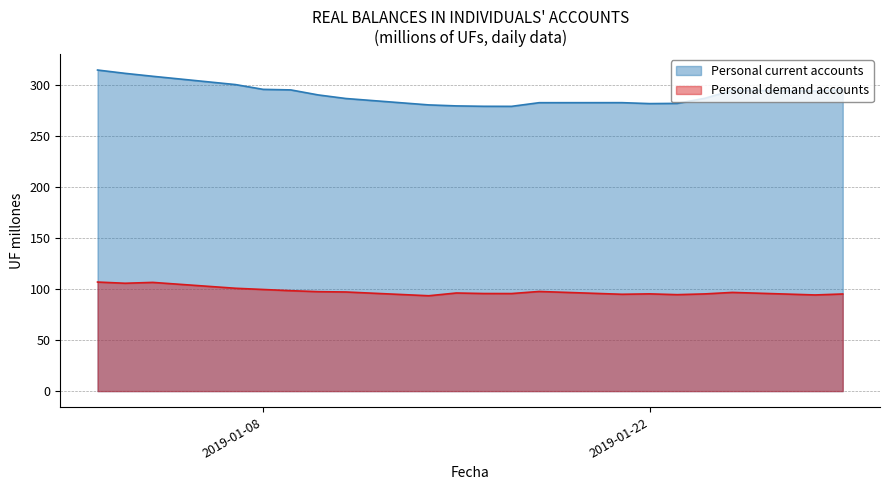

In Personal current accounts, how many points are higher than both neighbors (excluding endpoints)?

2